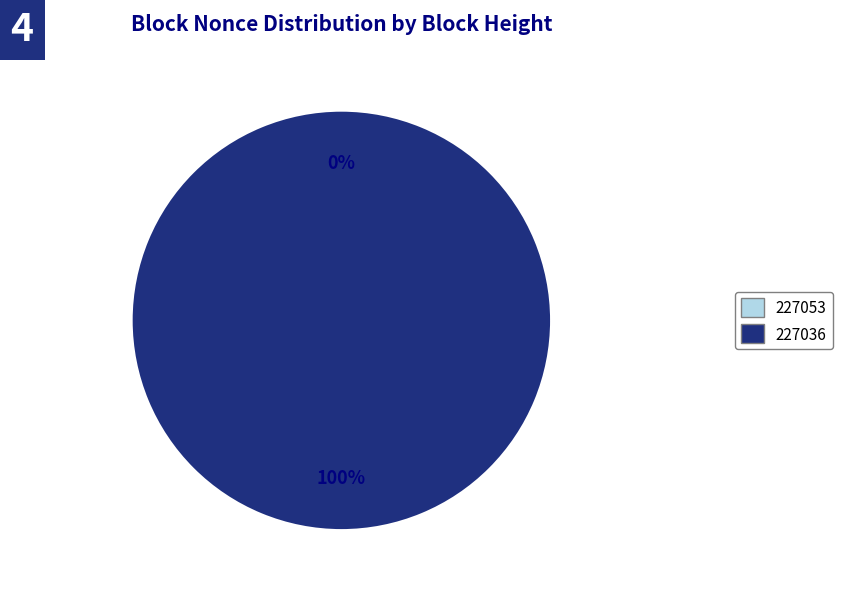

To the nearest percent, what is the difference between the 227053 and 227036 slice percentages?

100%